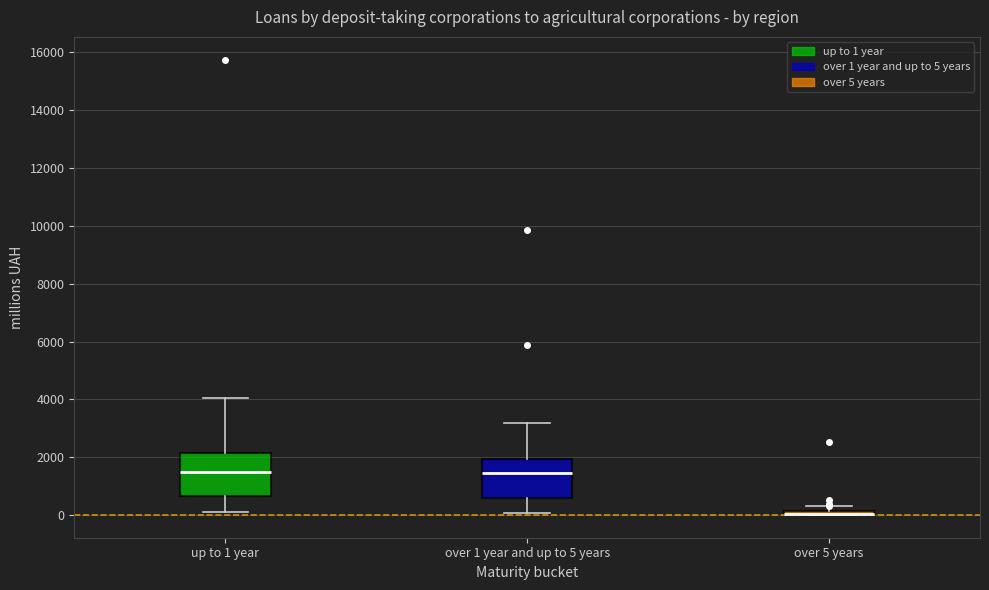

Where is the upper edge of the box for over 5 years on the y-axis? The values are not printed on the chart, so give them approximately, as read against the axis.

200